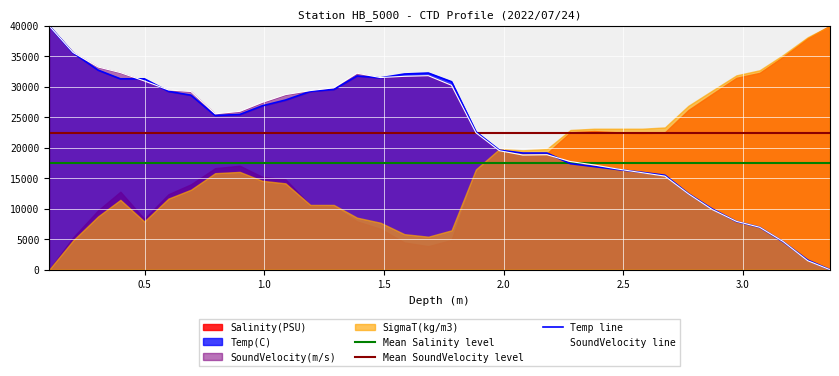

Which series has the widest spread of values?

Temp(C)